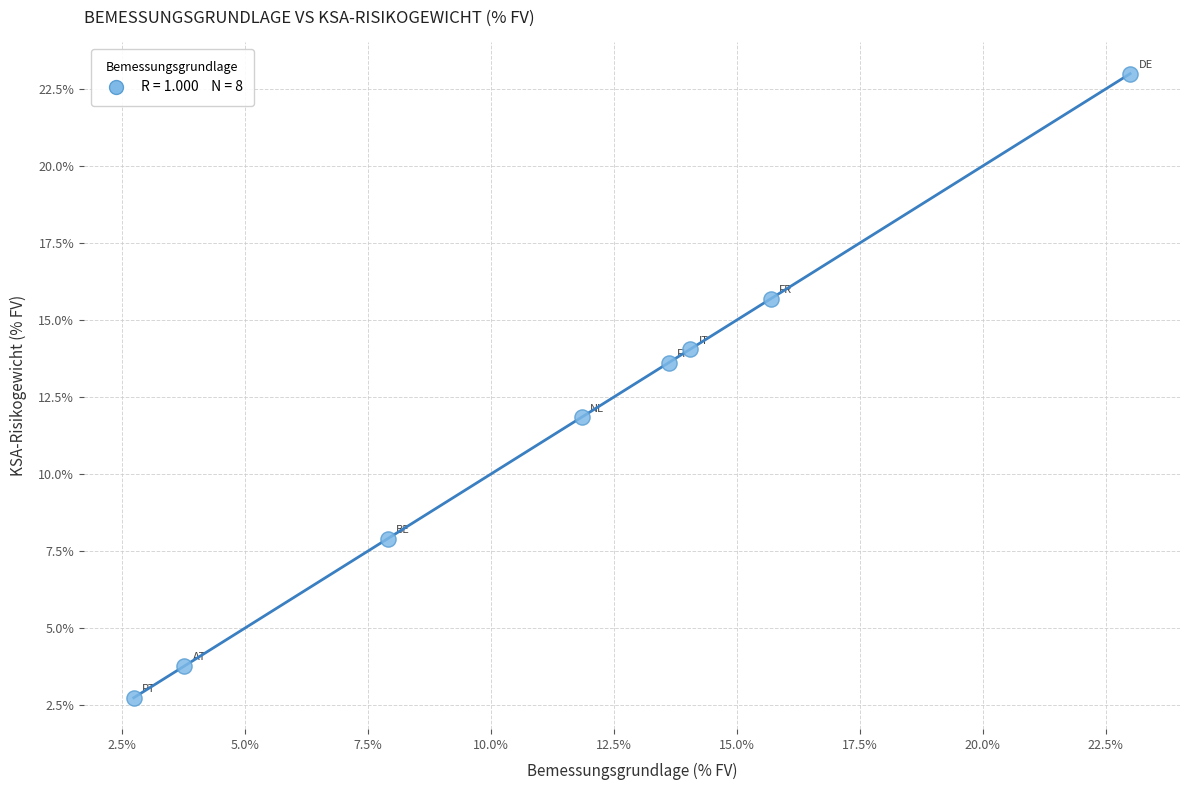

What is the range of Y values (max minus min)?

20.3